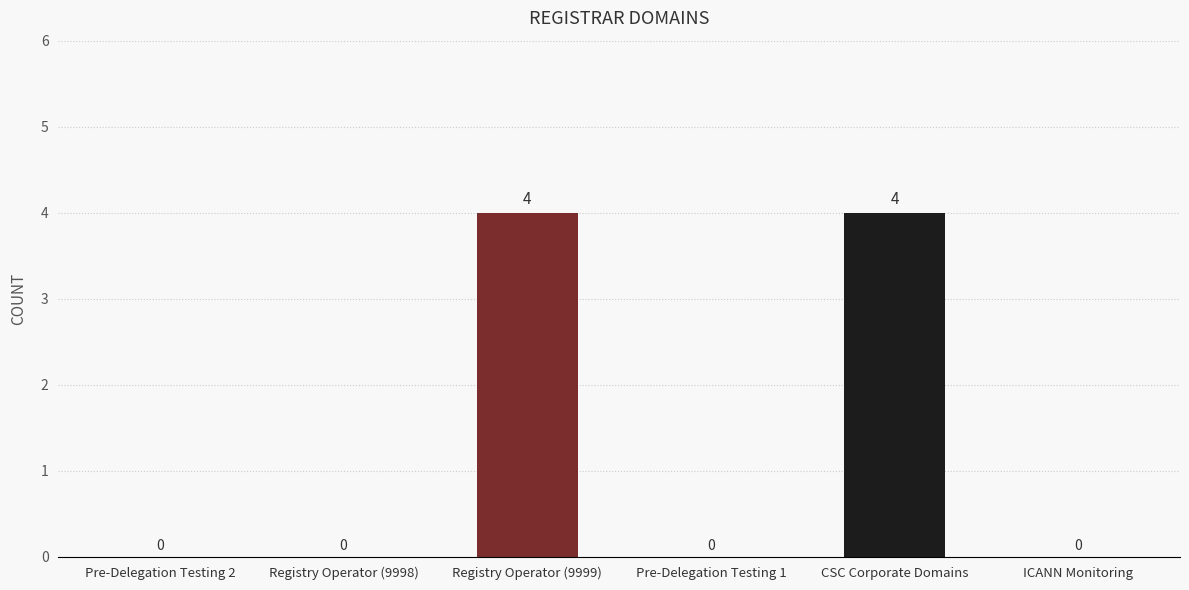

Between Registry Operator (9998) and Registry Operator (9999), which is larger?

Registry Operator (9999)